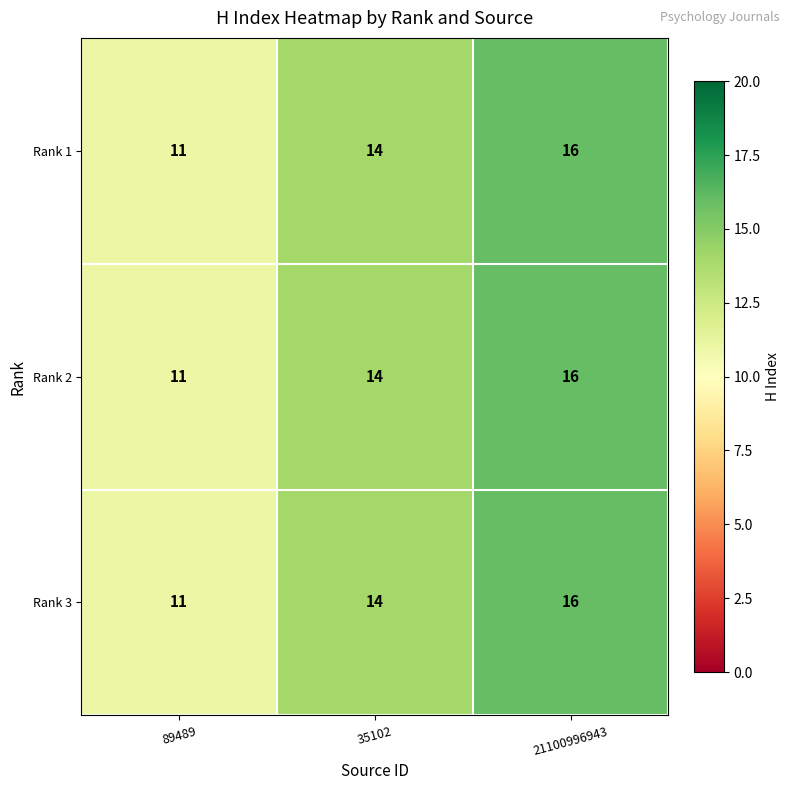

What is the total value across all series at 35102?

42